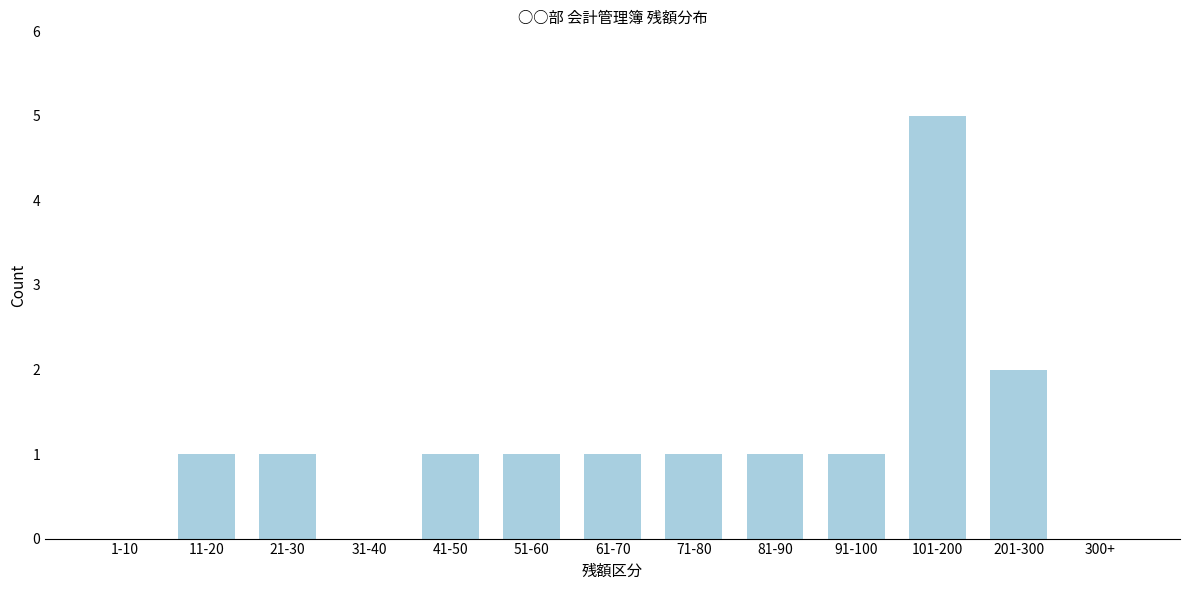

Reading left to right, extract all data points from this chart.

1-10=0	11-20=1	21-30=1	31-40=0	41-50=1	51-60=1	61-70=1	71-80=1	81-90=1	91-100=1	101-200=5	201-300=2	300+=0